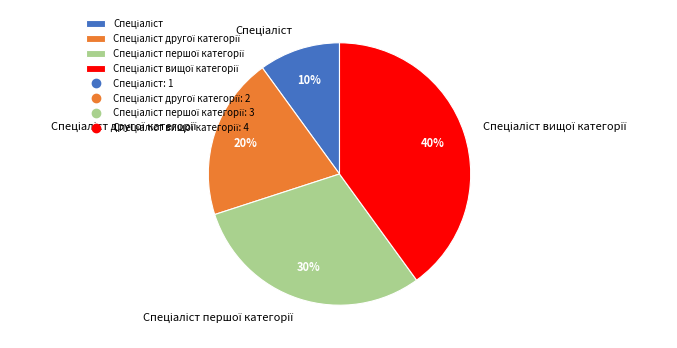

Is there a majority slice in this chart?

No